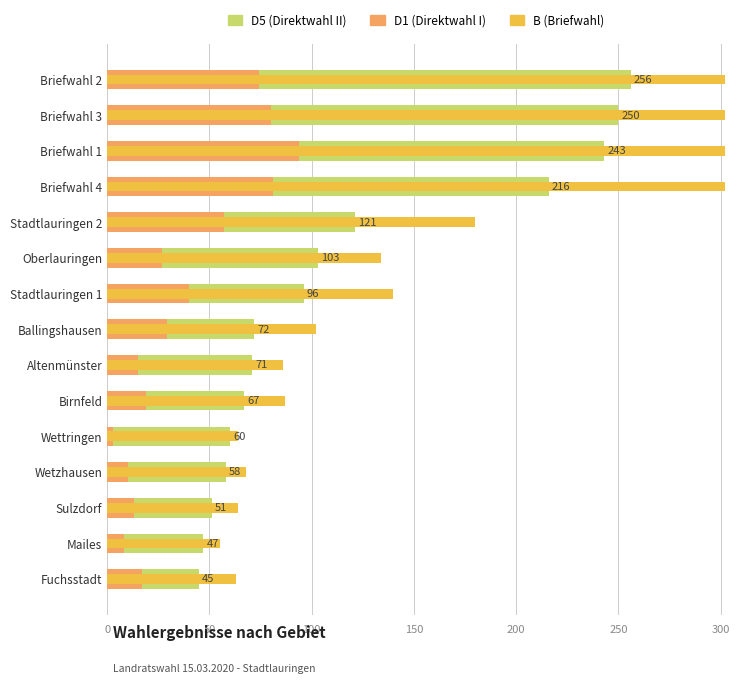

What is the average value of the B (Briefwahl) series?

157